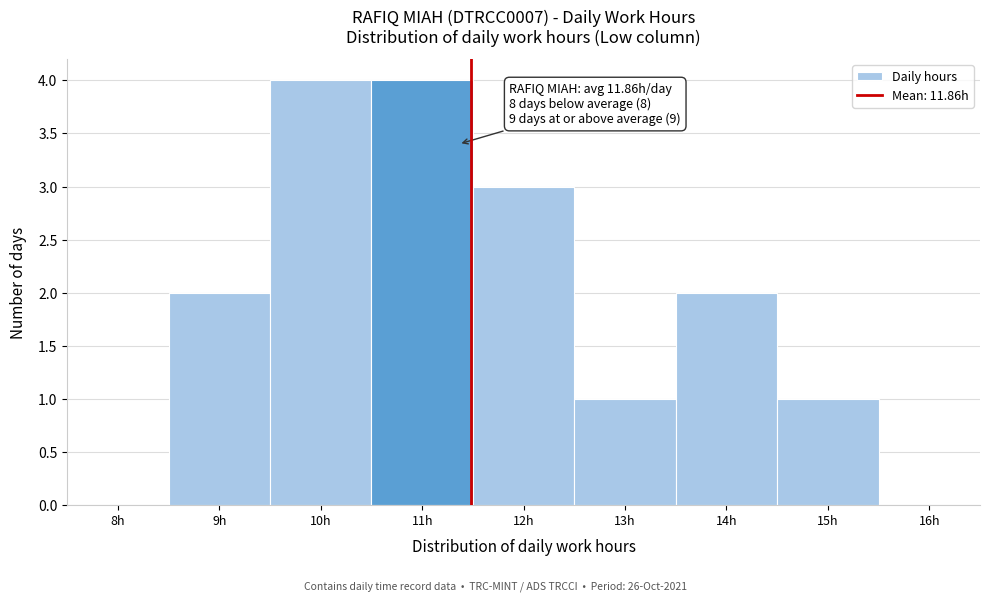

Reading right to left, list all the values displayed in this chart.

16h=0	15h=1	14h=2	13h=1	12h=3	11h=4	10h=4	9h=2	8h=0